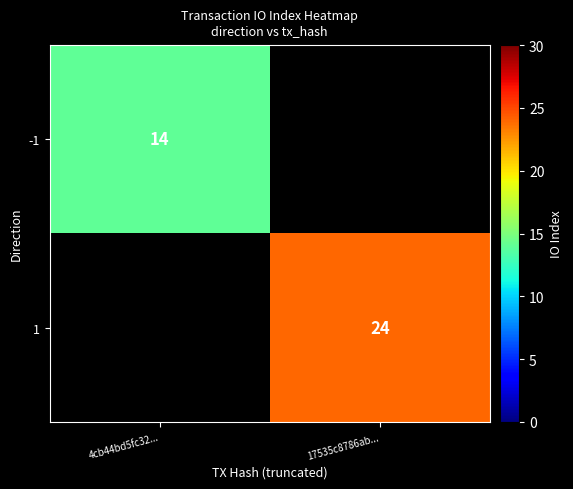

Is it true that -1 equals 8 at 4cb44bd5fc32...?

False